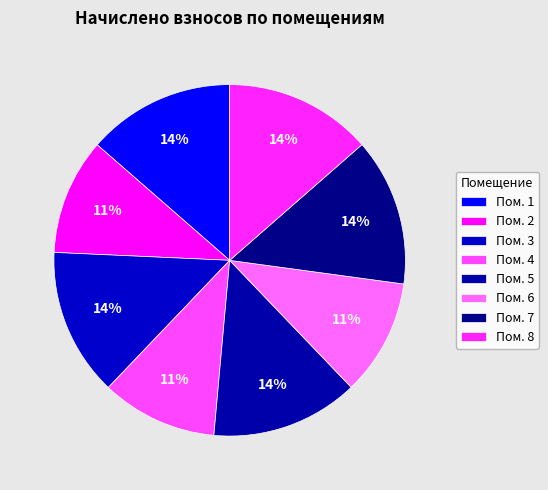

How many slices are in this pie chart?

8